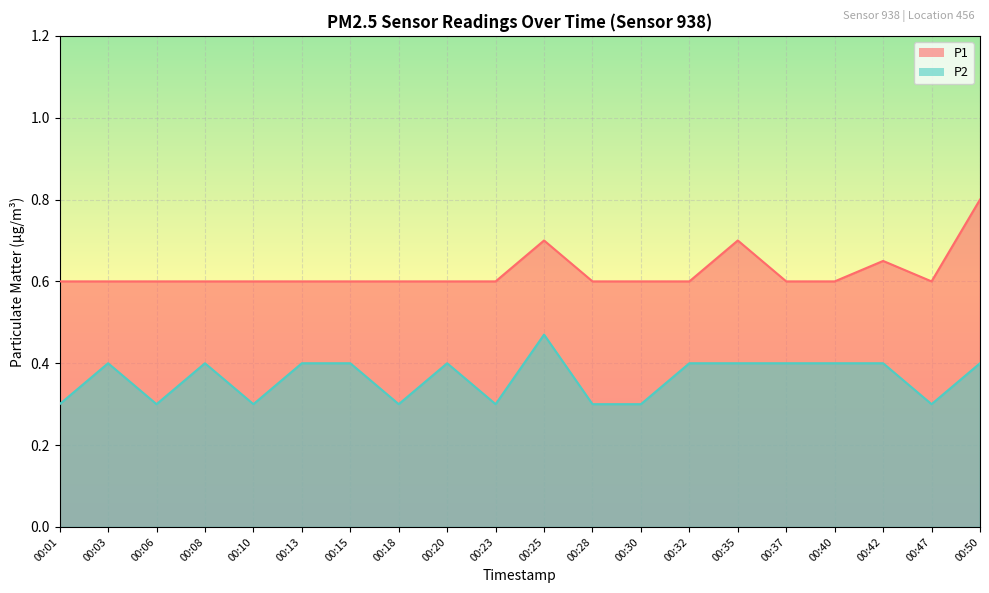

At 00:47, list the series in order from smallest to largest.

P2, P1